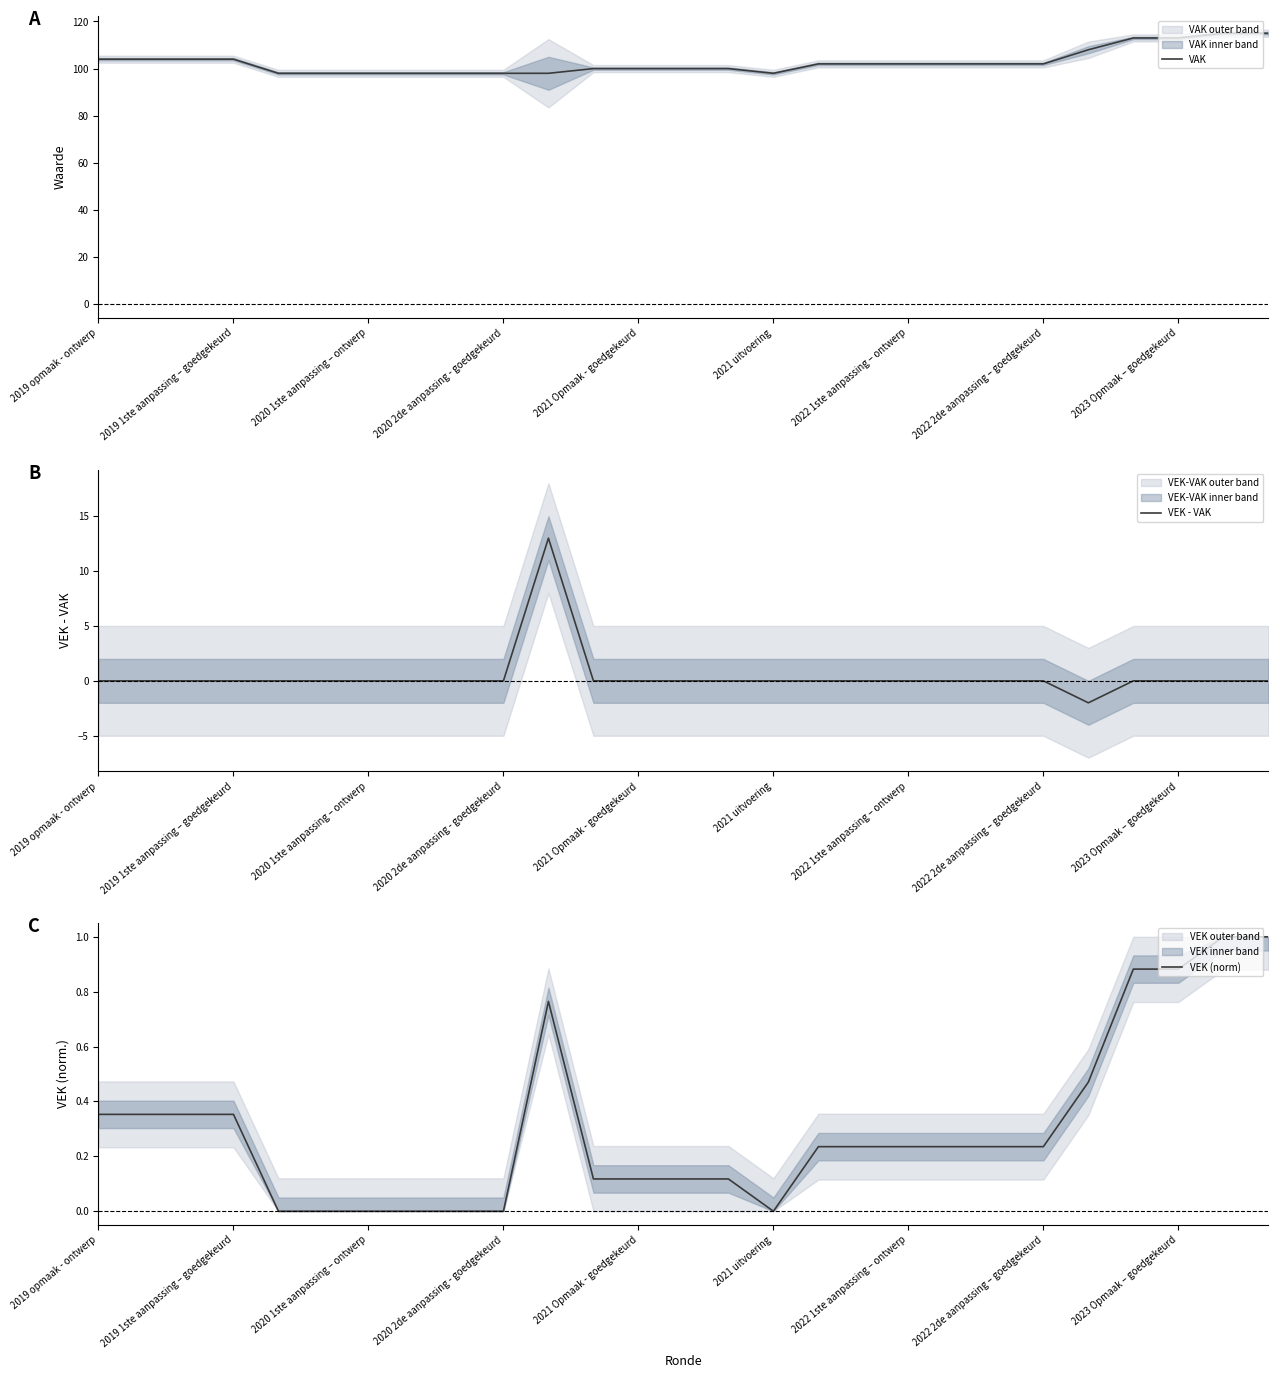

The VEK (norm) series shows -0.6 at 2021 Opmaak - goedgekeurd. True or false?

False